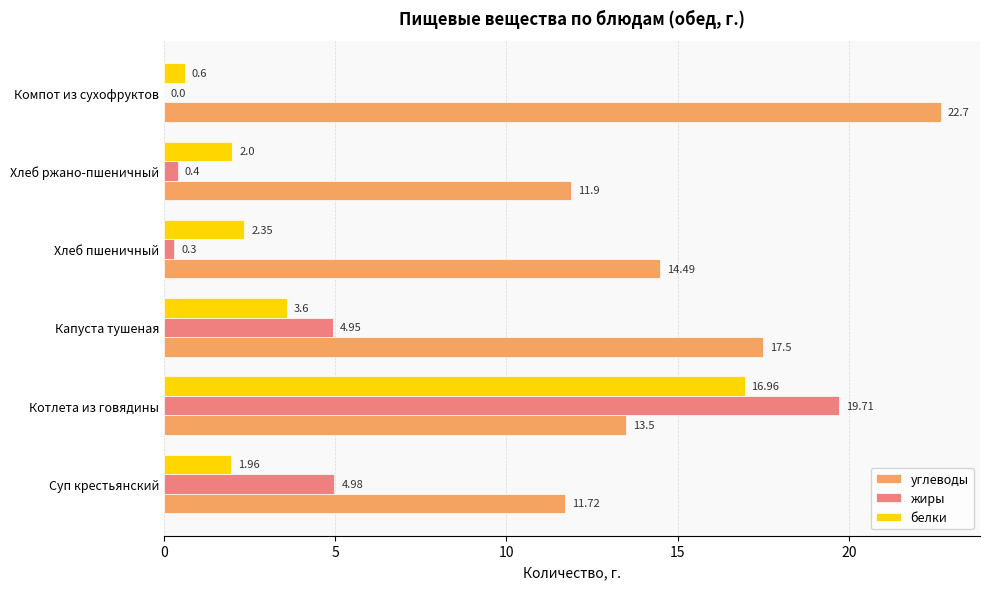

Between Хлеб пшеничный and Хлеб ржано-пшеничный, which series saw the biggest shift?

углеводы